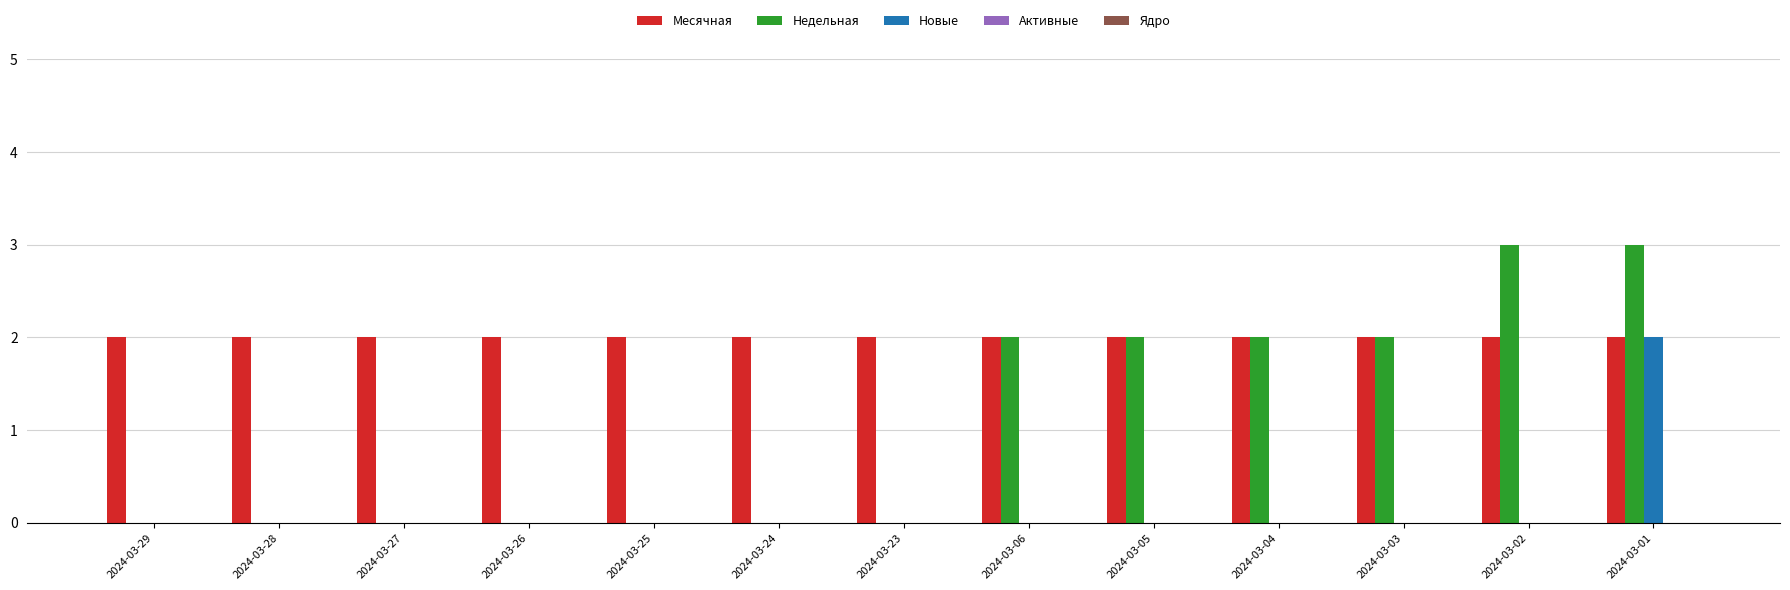

True or false: Новые has a value of 0 at 2024-03-05.

True